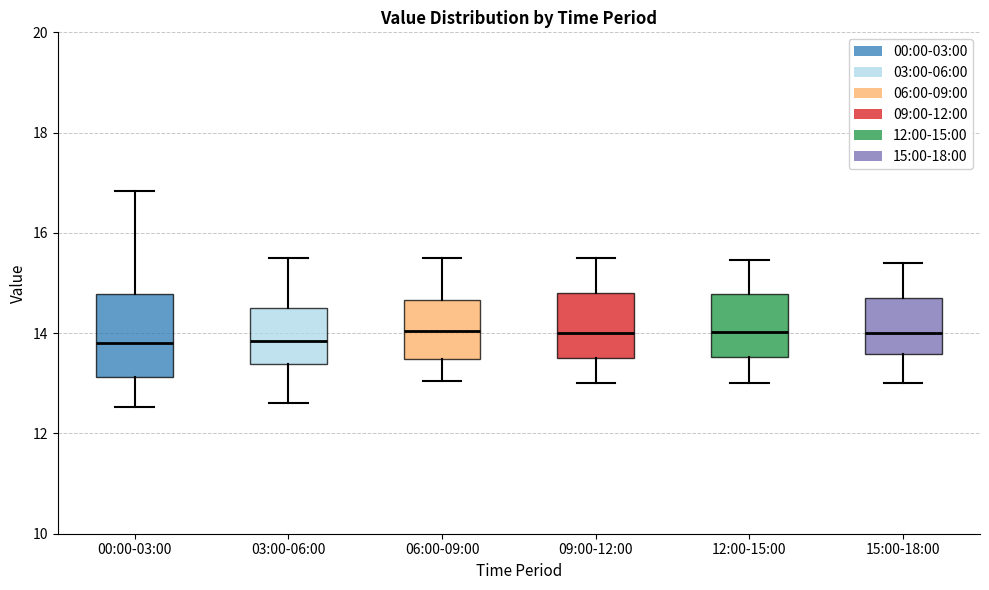

Reading left to right, transcribe this box plot: for each box, give where its median line is, the range the box spans, and where its two whiskers end, as read against the y-axis. The values are not printed on the chart, so give them approximately, as read against the axis.

00:00-03:00: median 13.8, box 13.2 to 14.8, whiskers 12.6 to 16.8
03:00-06:00: median 13.8, box 13.4 to 14.6, whiskers 12.6 to 15.6
06:00-09:00: median 14.0, box 13.4 to 14.6, whiskers 13.0 to 15.6
09:00-12:00: median 14.0, box 13.6 to 14.8, whiskers 13.0 to 15.6
12:00-15:00: median 14.0, box 13.6 to 14.8, whiskers 13.0 to 15.4
15:00-18:00: median 14.0, box 13.6 to 14.8, whiskers 13.0 to 15.4